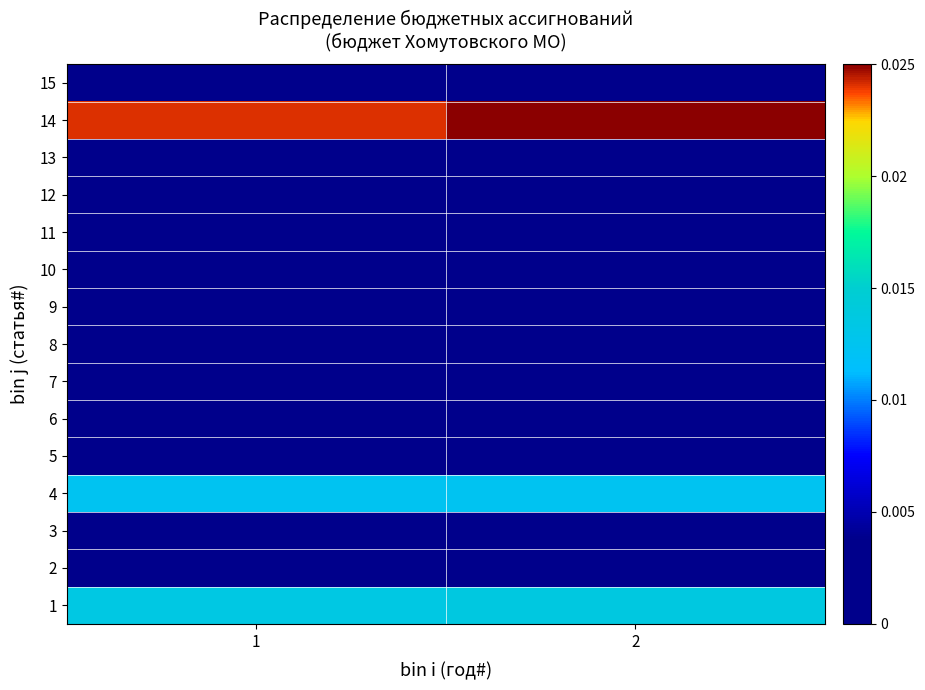

At which category is the sum across all series the highest?

2